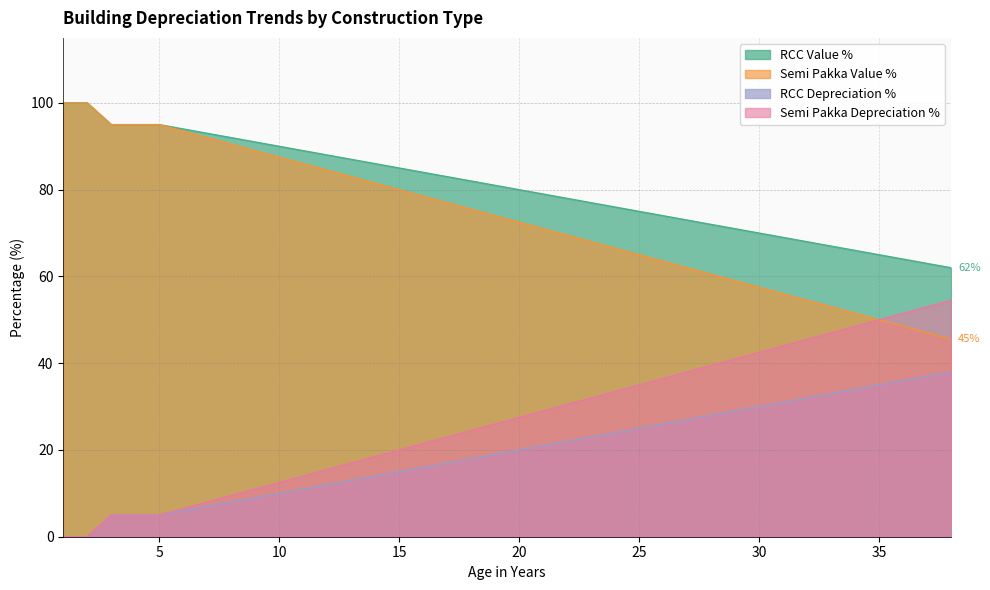

What is the difference between the highest and lowest values at 3?

90.0